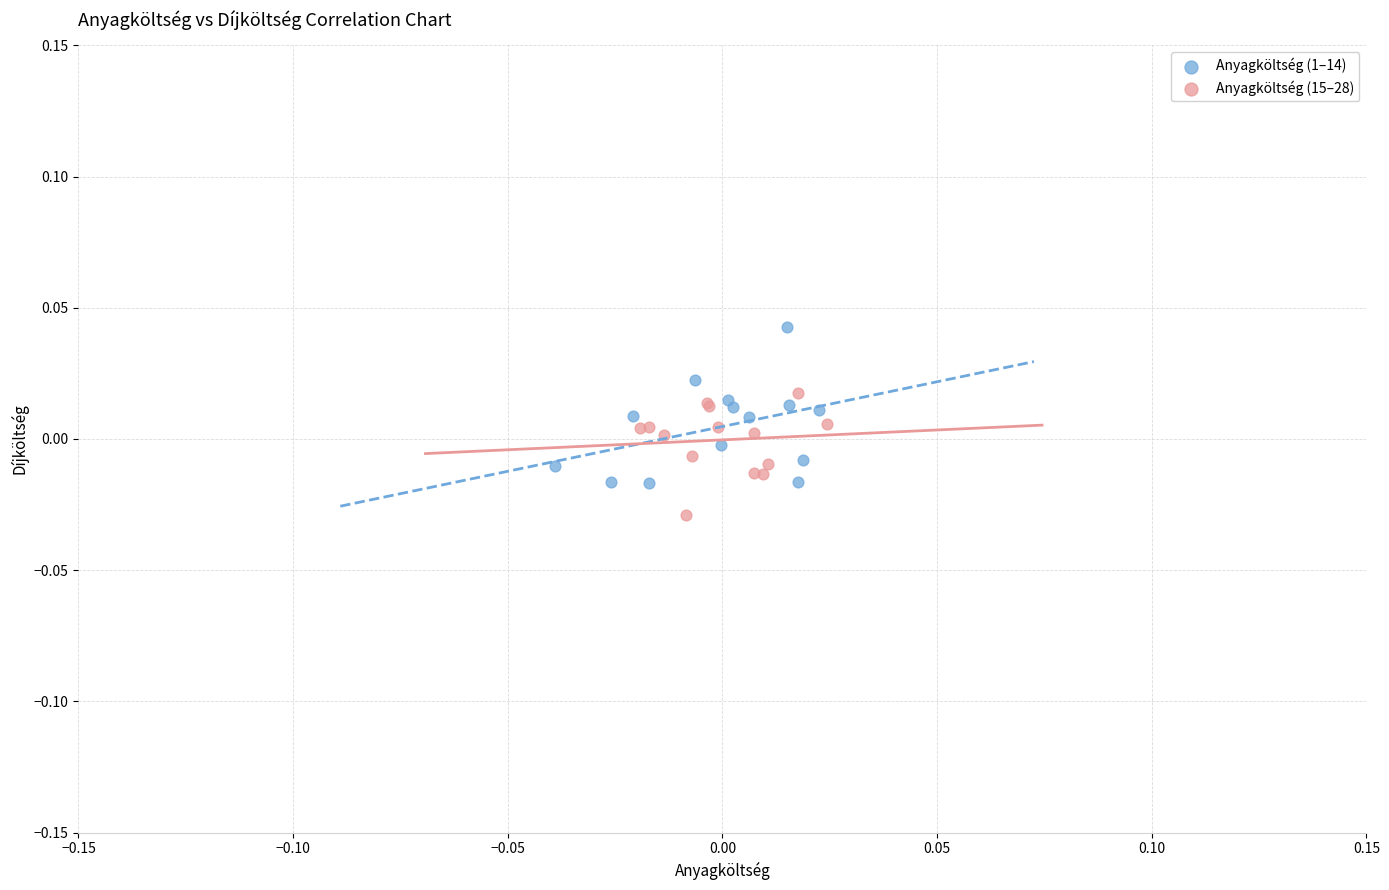

Which series reaches the minimum Y coordinate?

Anyagköltség (15–28)